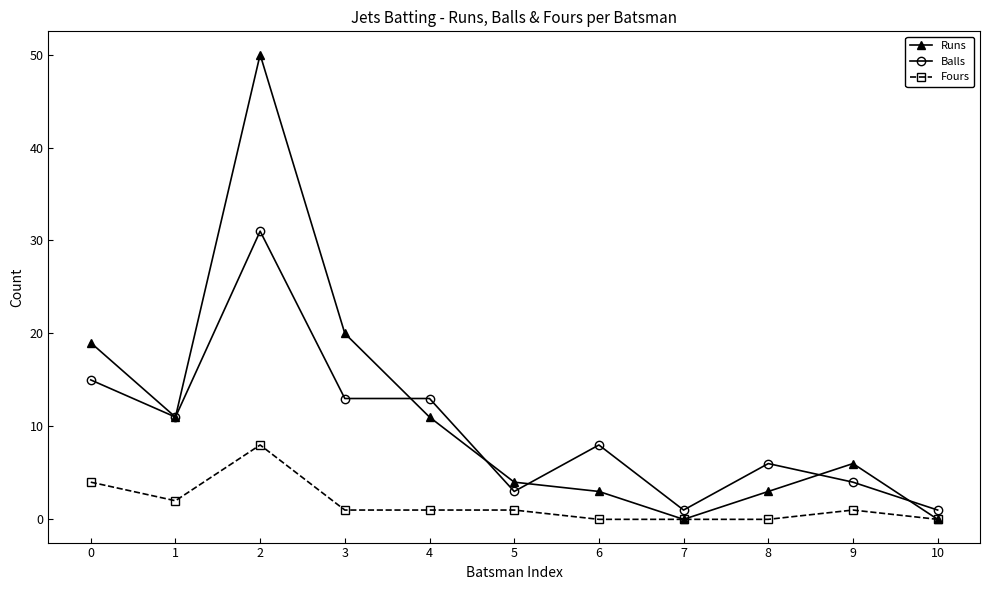

How many series are shown in this chart?

3